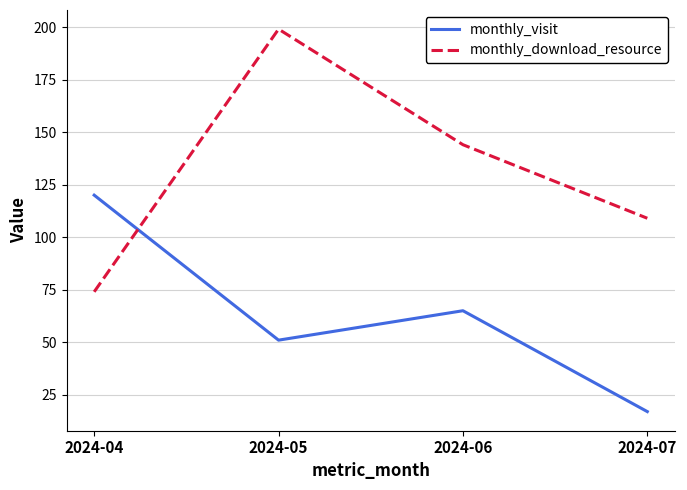

Is it true that monthly_visit equals 17 at 2024-07?

True